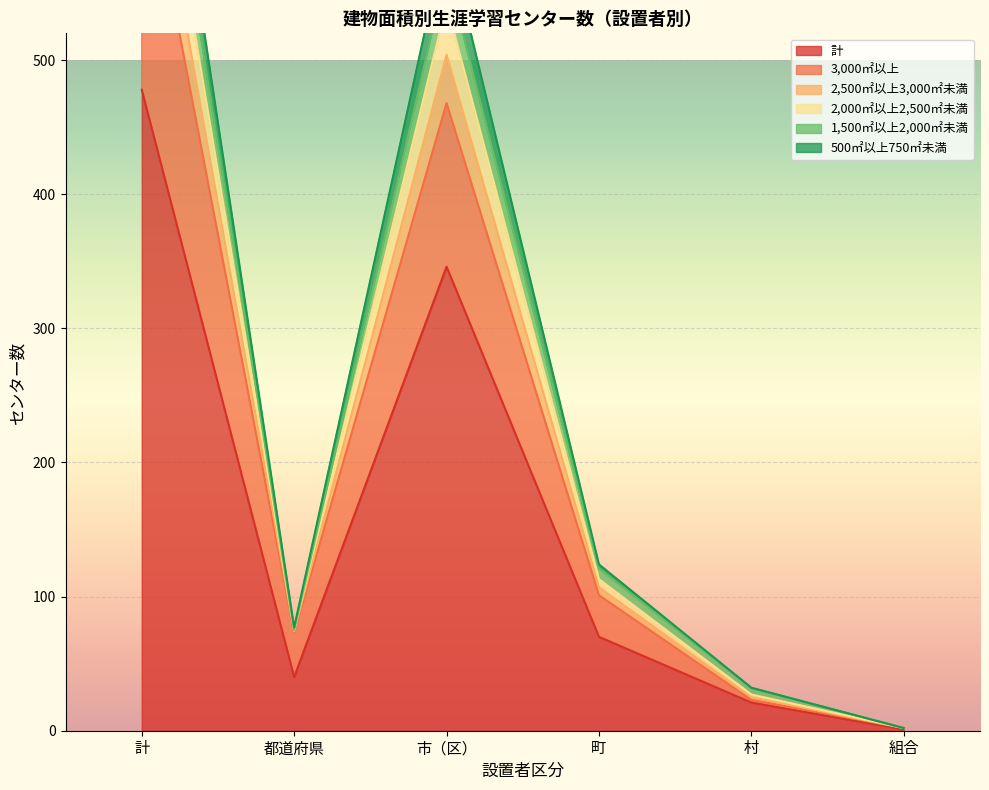

At 組合, list the series in order from largest to smallest.

3,000㎡以上, 2,500㎡以上3,000㎡未満, 2,000㎡以上2,500㎡未満, 1,500㎡以上2,000㎡未満, 500㎡以上750㎡未満, 計